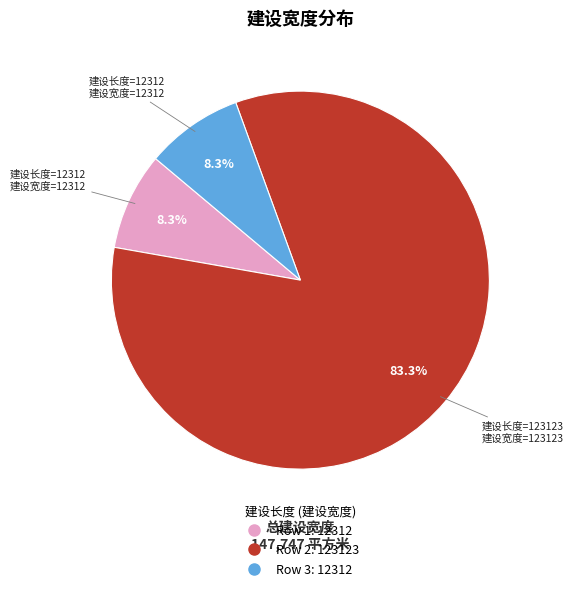

How many slices are in this pie chart?

3